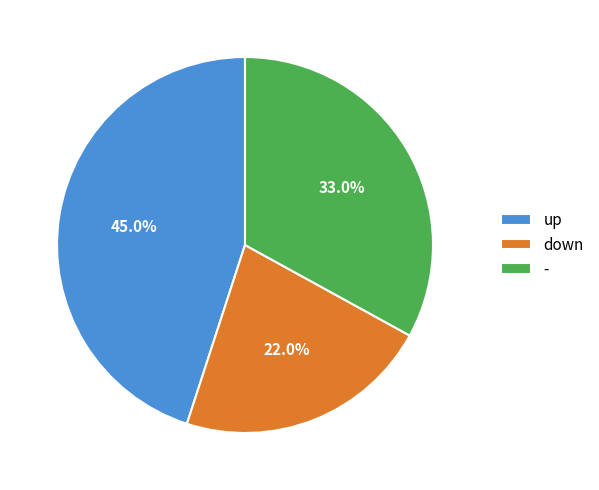

Between up and down, which is larger?

up